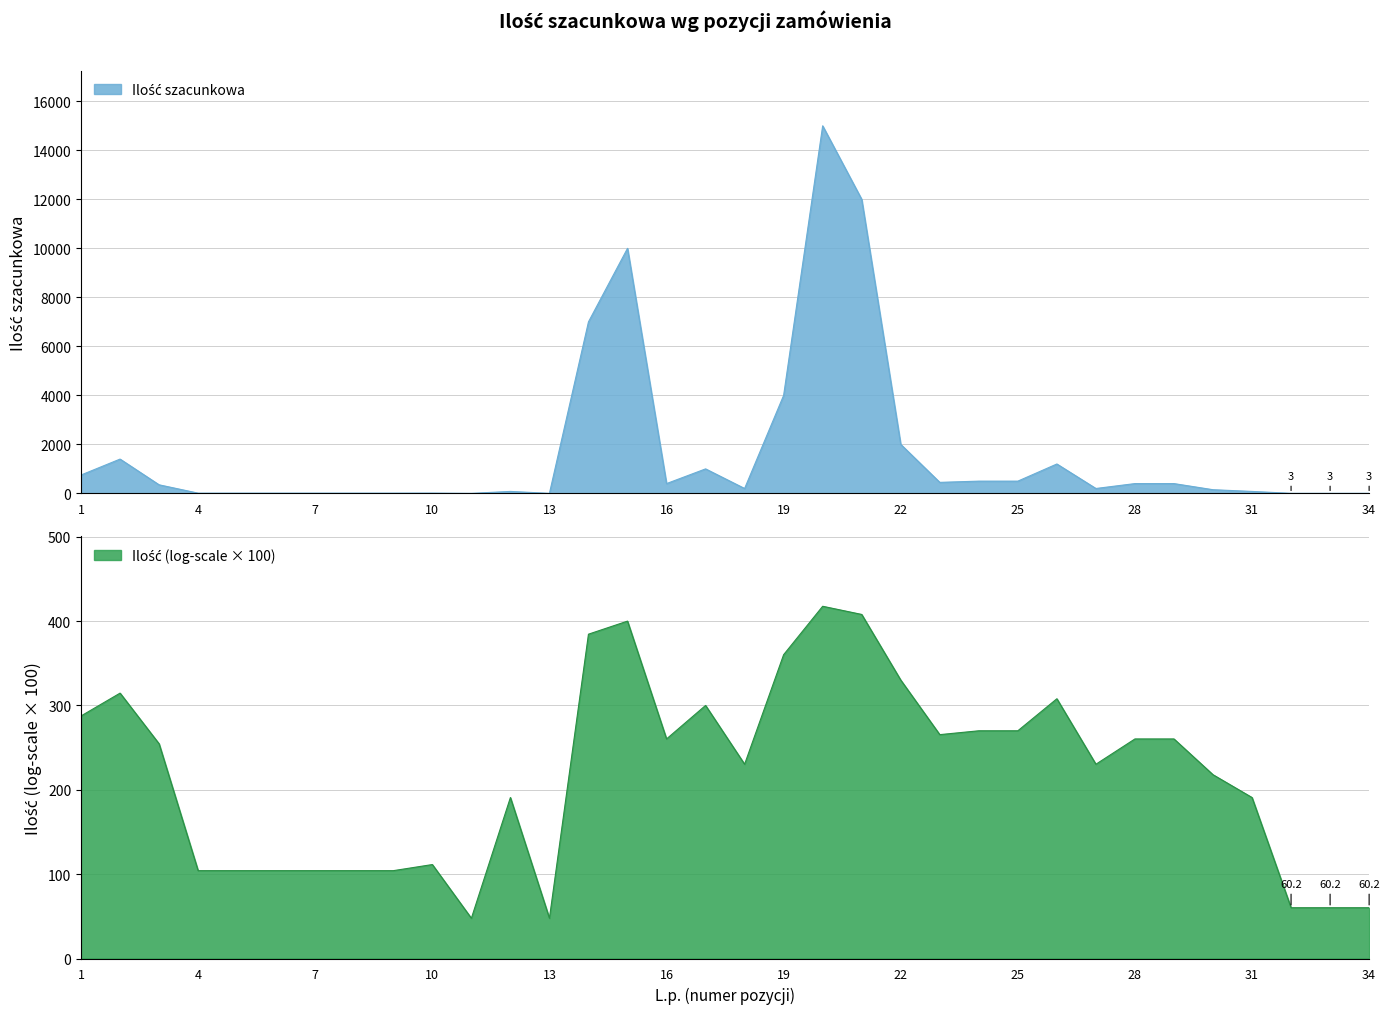

True or false: there are more than 0 points higher than both neighbors.

True